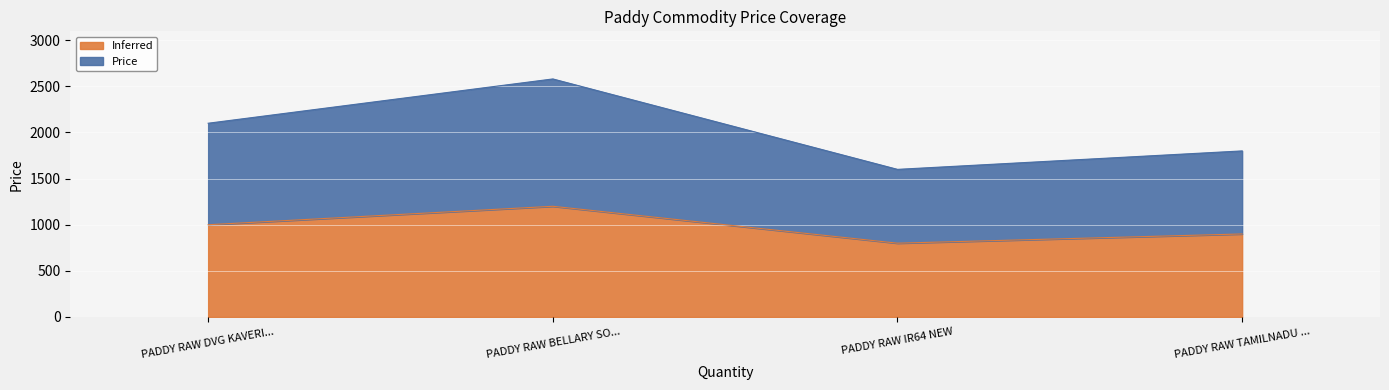

What is the maximum value for Inferred?

1200